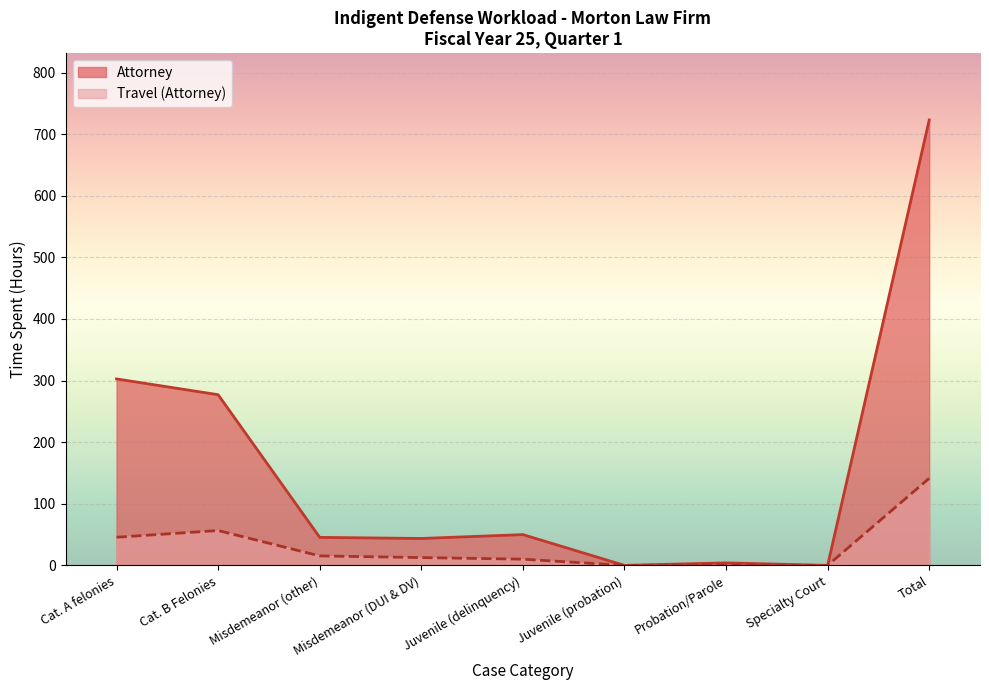

What position from the left is Juvenile (probation)?

6